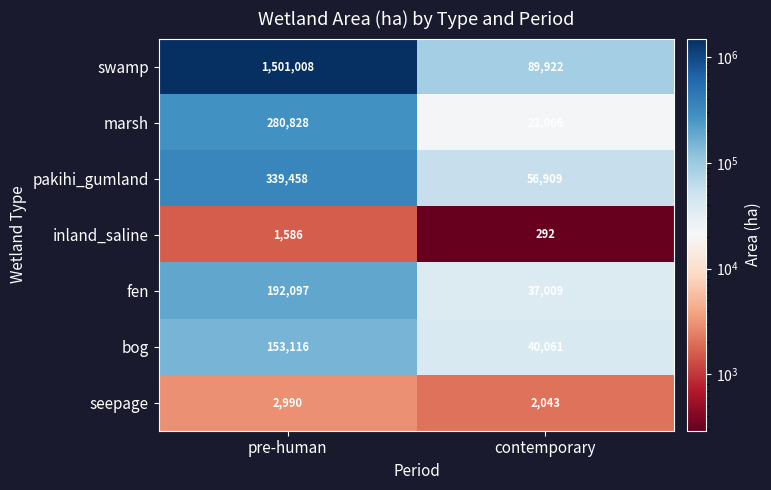

Which series changed the most between pre-human and contemporary?

swamp